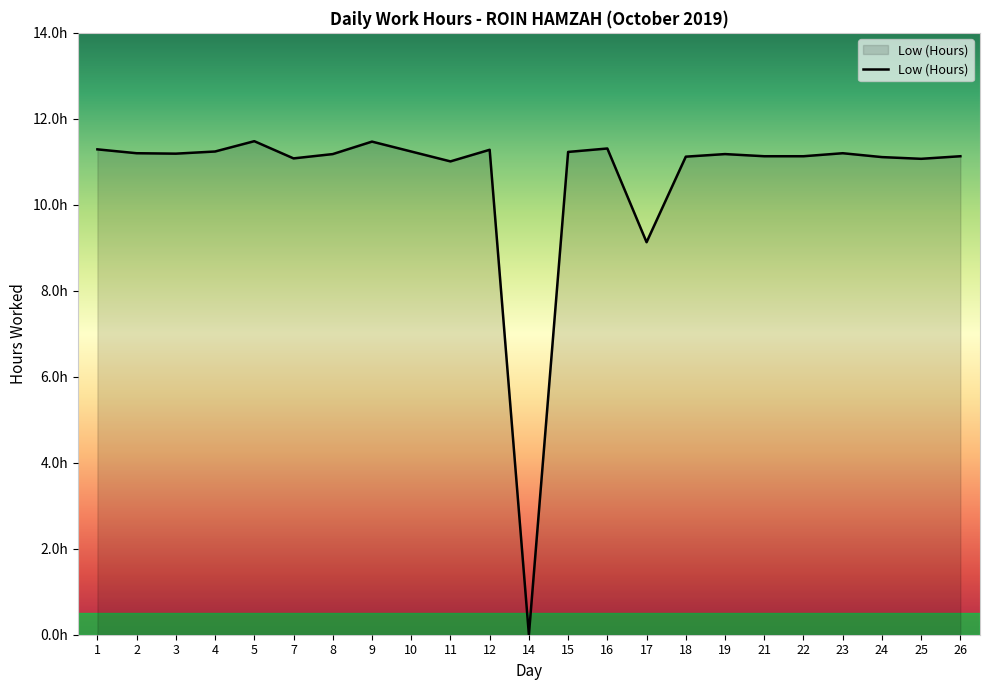

Rank the categories by value from highest to lowest.

5, 9, 16, 1, 12, 4, 10, 15, 2, 23, 3, 8, 19, 21, 22, 26, 18, 24, 7, 25, 11, 17, 14